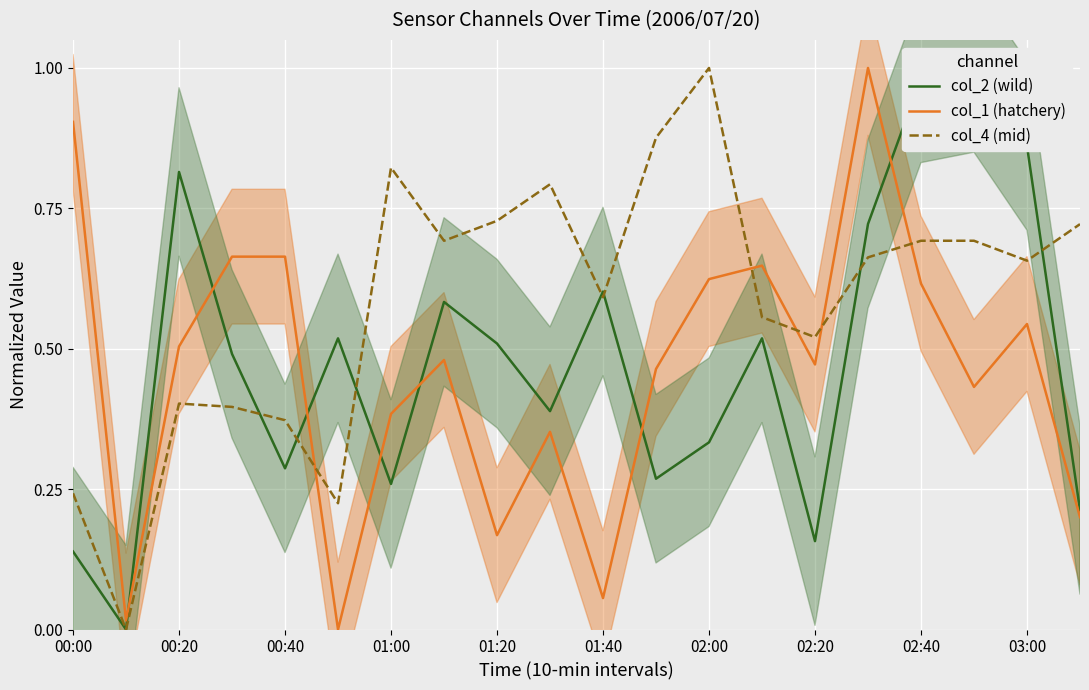

True or false: col_4 (mid) and col_1 (hatchery) intersect in this chart.

True